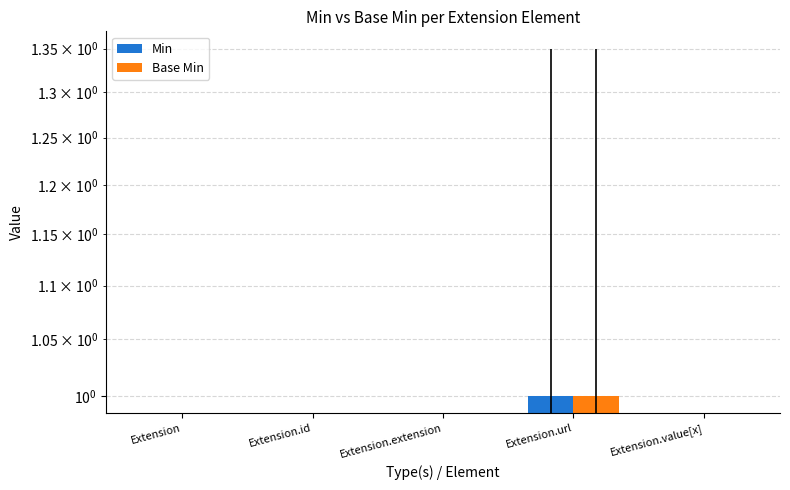

Rank the categories by Min value from lowest to highest.

Extension, Extension.id, Extension.extension, Extension.value[x], Extension.url